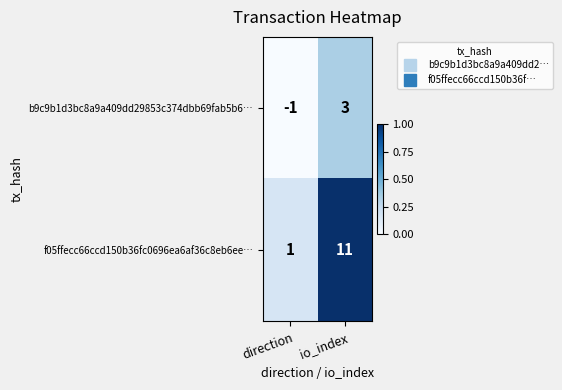

At which label does b9c9b1d3bc8a9a409dd29853c374dbb69fab5b6… reach its peak?

io_index